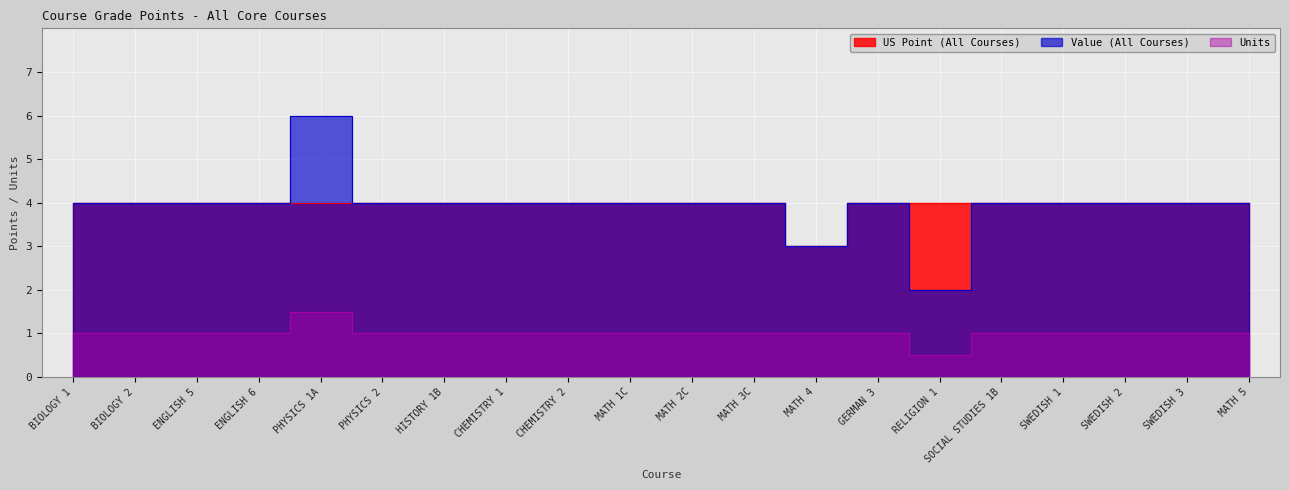

How many interior local valleys does the US Point (All Courses) series have?

1